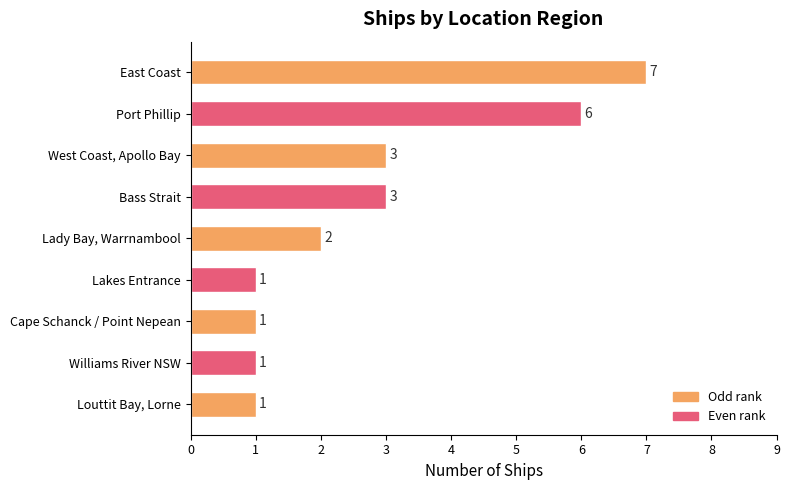

Is it true that the value at West Coast, Apollo Bay is 4?

False